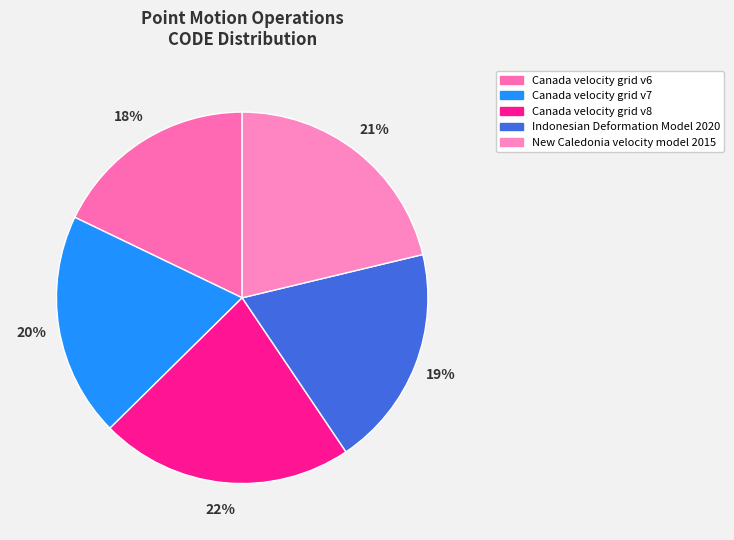

What percentage do Canada velocity grid v8 and New Caledonia velocity model 2015 together represent?

43.3%